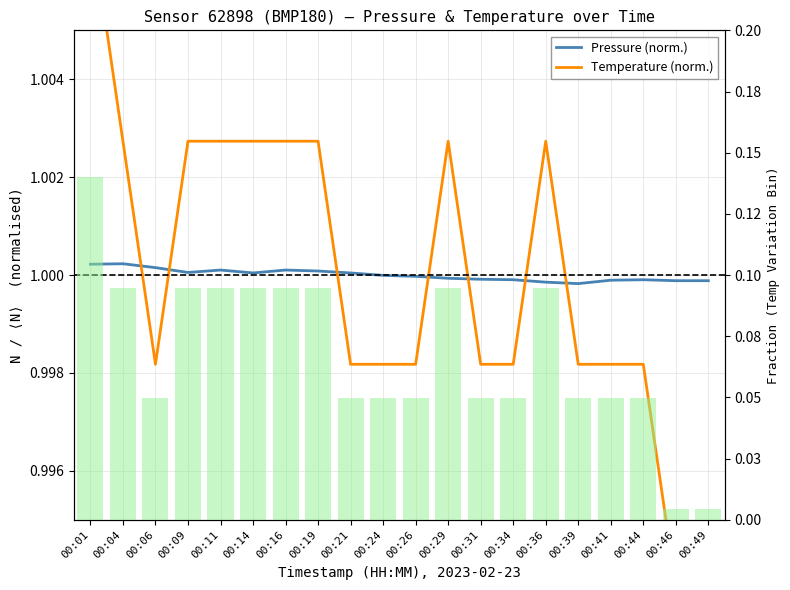

True or false: Temperature (norm.) has a value of 1.0 at 00:26.

True